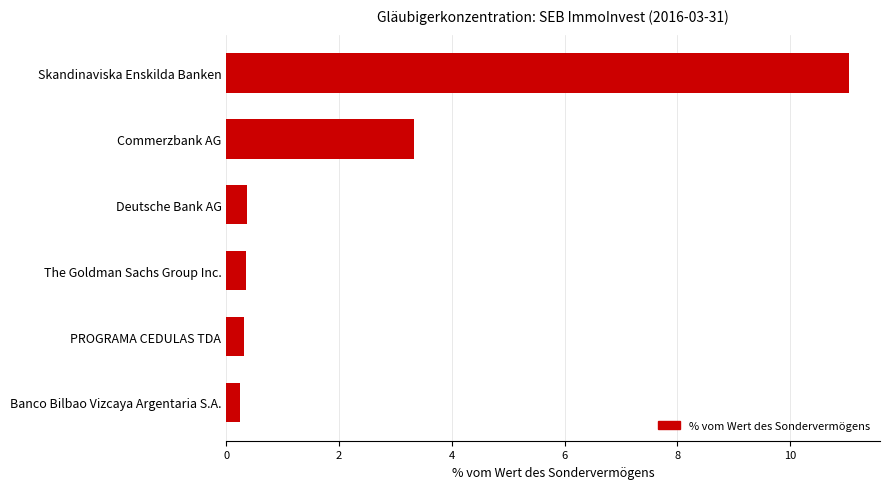

What is the change in value from Commerzbank AG to The Goldman Sachs Group Inc.?

-3.0